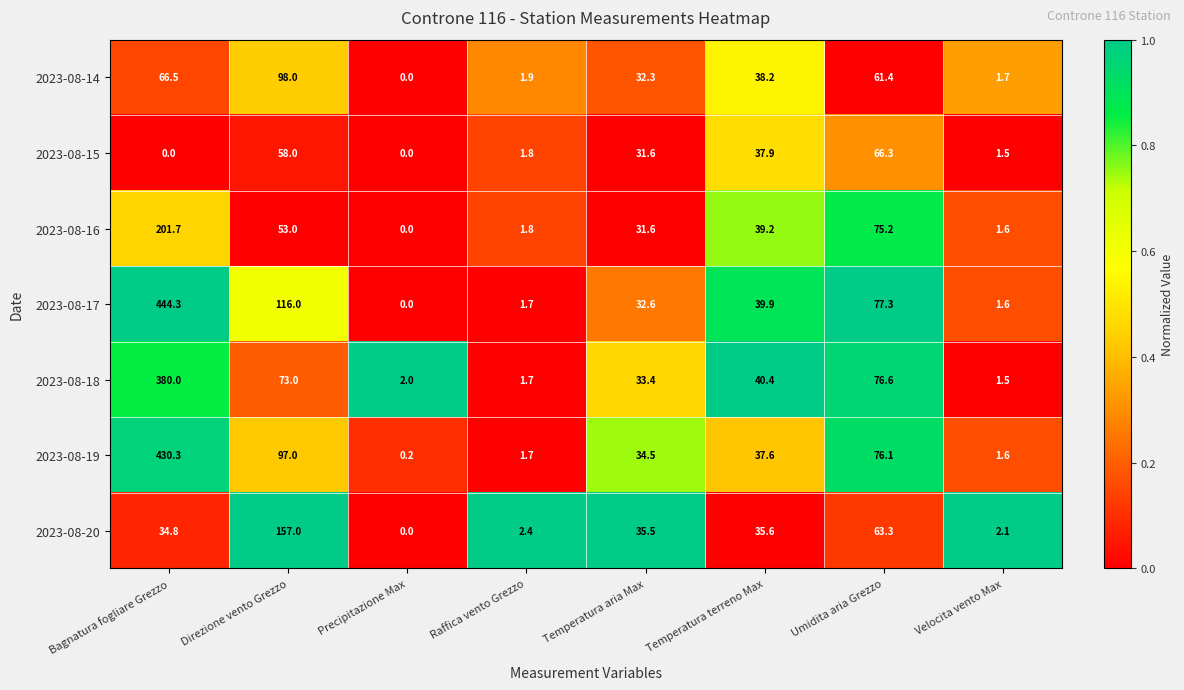

At which label does 2023-08-14 first exceed 38?

Bagnatura fogliare Grezzo